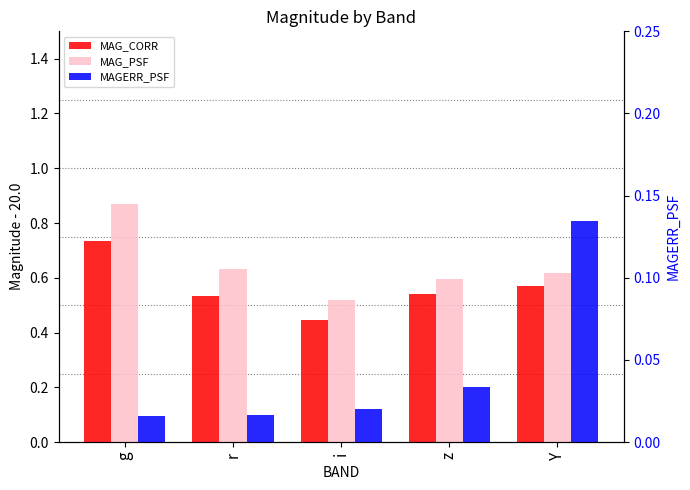

What position from the left is Y?

5